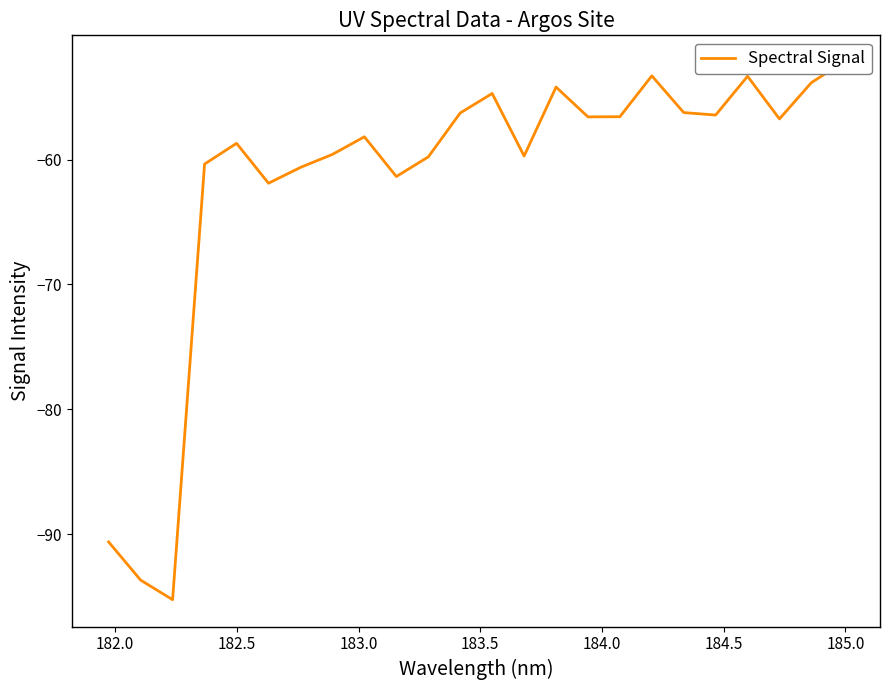

How many lines are shown in the chart?

1